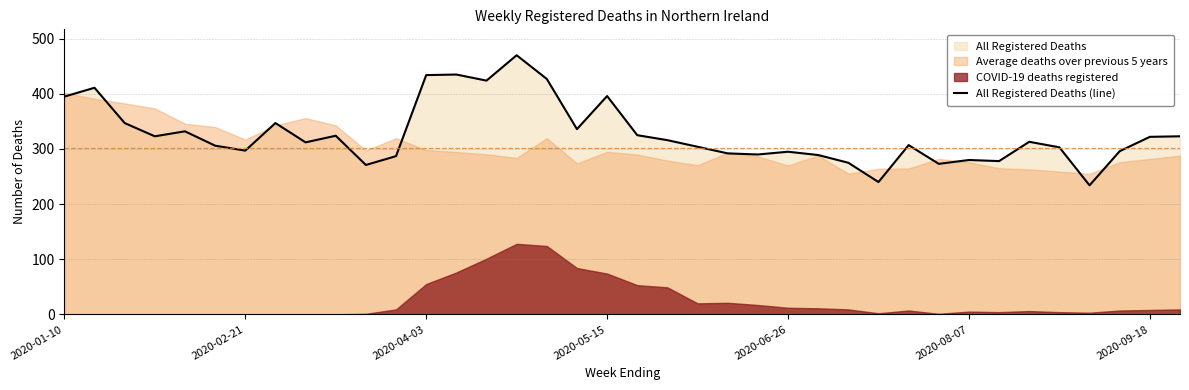

The value of All Registered Deaths (line) at 2020-08-07 is 280. True or false?

True